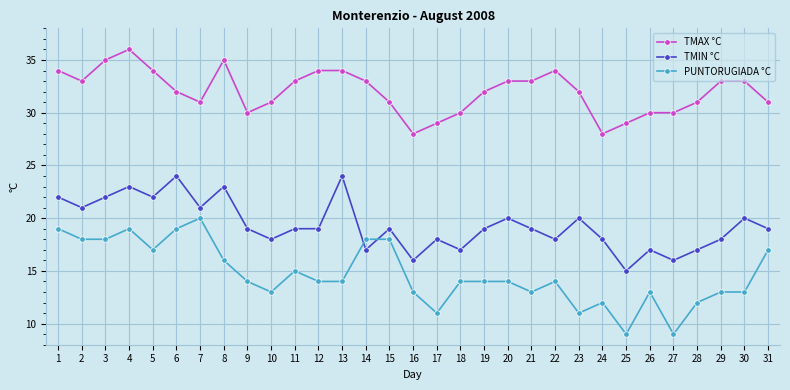

At which label does TMAX °C first exceed 32?

1